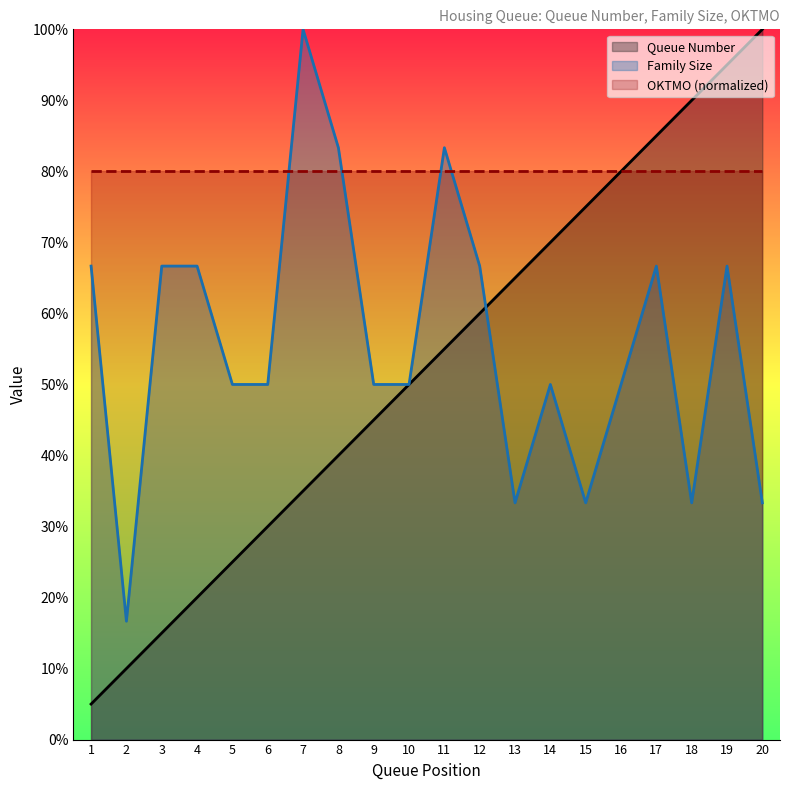

At 2, list the series in order from largest to smallest.

OKTMO (normalized), Family Size, Queue Number